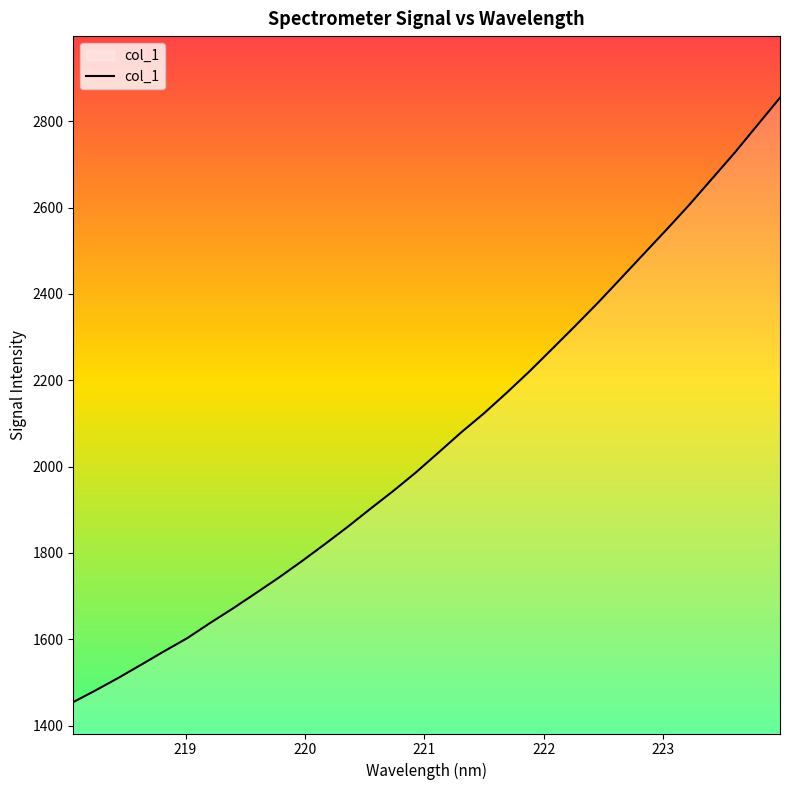

What is the maximum value shown in the chart?

2854.4